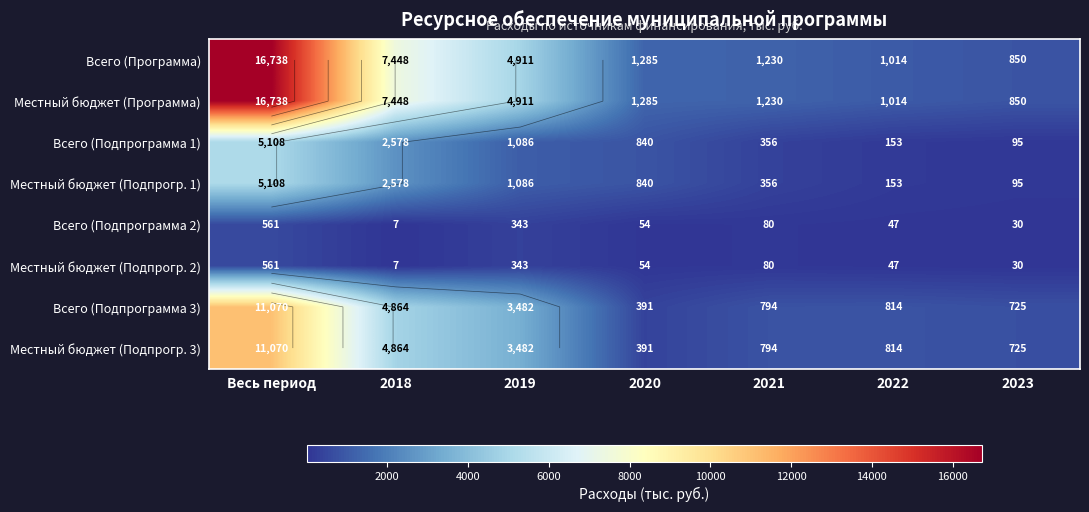

Rank the series by their maximum value, from lowest to highest.

Всего (Подпрограмма 2), Местный бюджет (Подпрогр. 2), Всего (Подпрограмма 1), Местный бюджет (Подпрогр. 1), Всего (Подпрограмма 3), Местный бюджет (Подпрогр. 3), Всего (Программа), Местный бюджет (Программа)